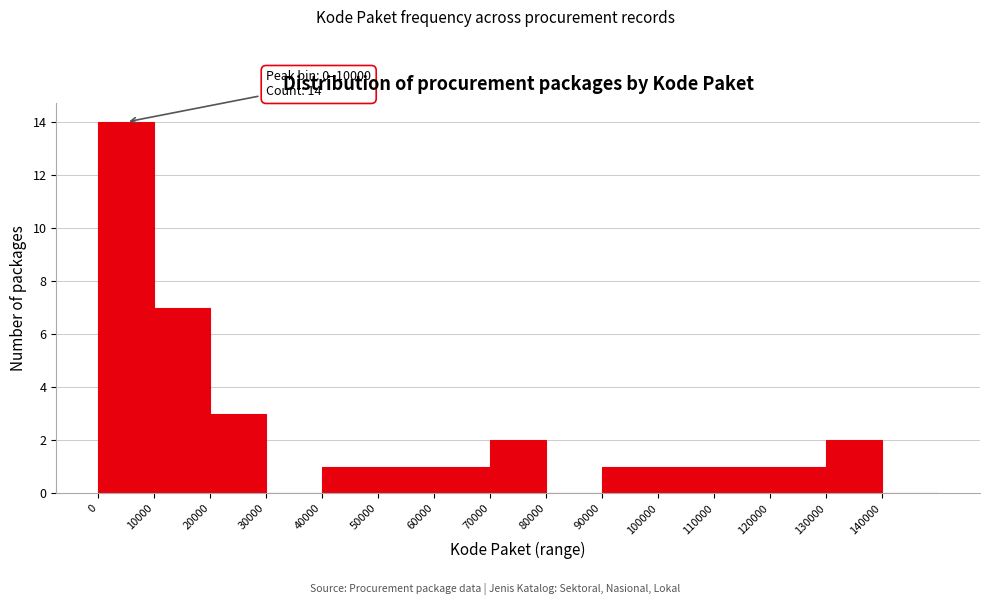

Over which range of the x-axis is the bar tallest?

0 to 10000